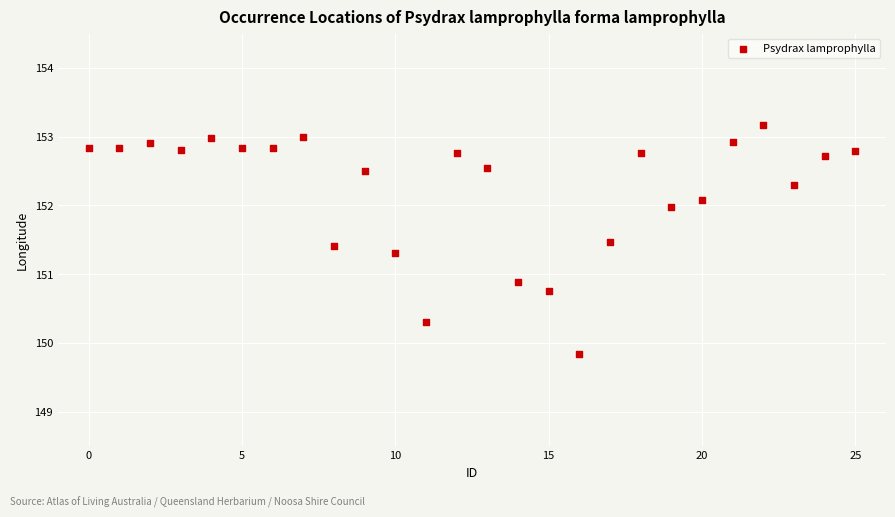

What Y value in the scatter plot is closest to 151?

150.9